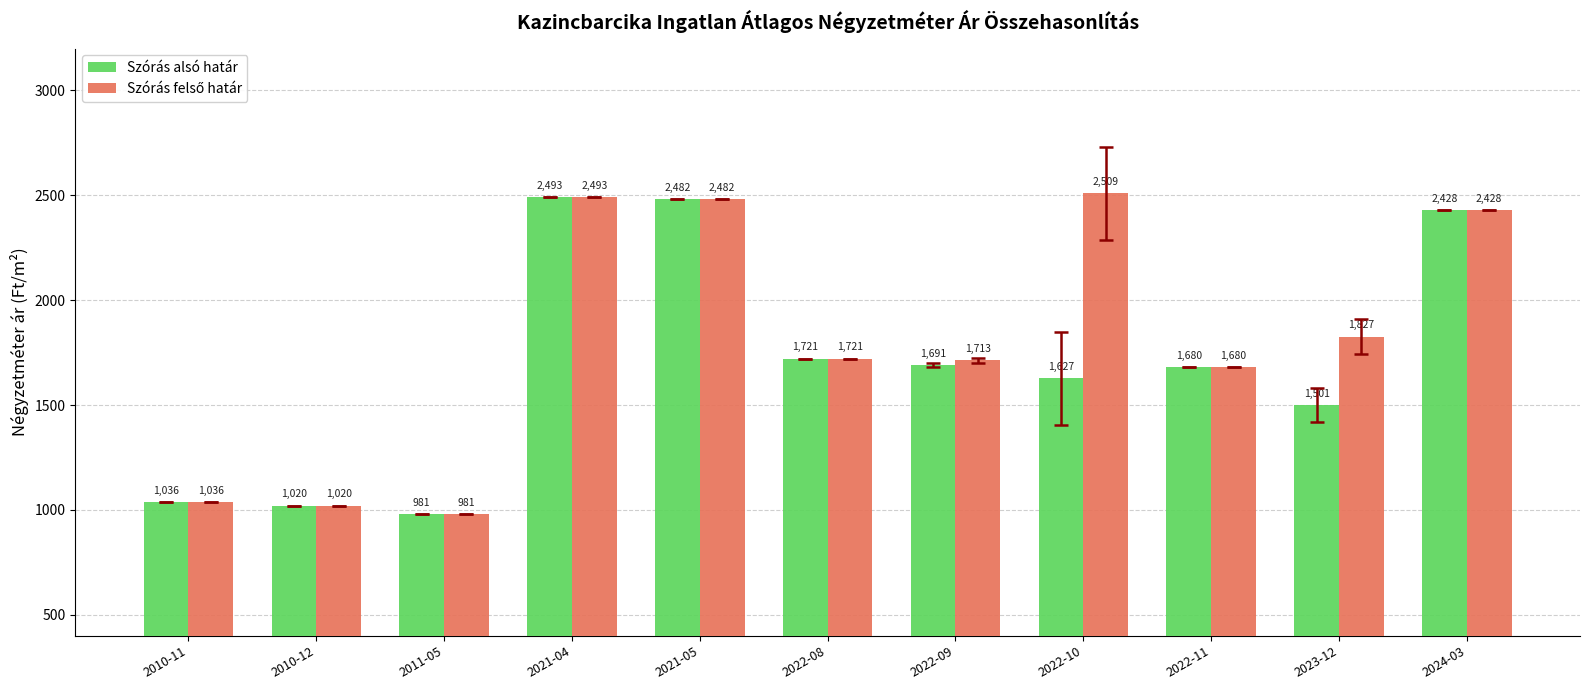

At which label is Szórás alsó határ closest to 1737?

2022-08